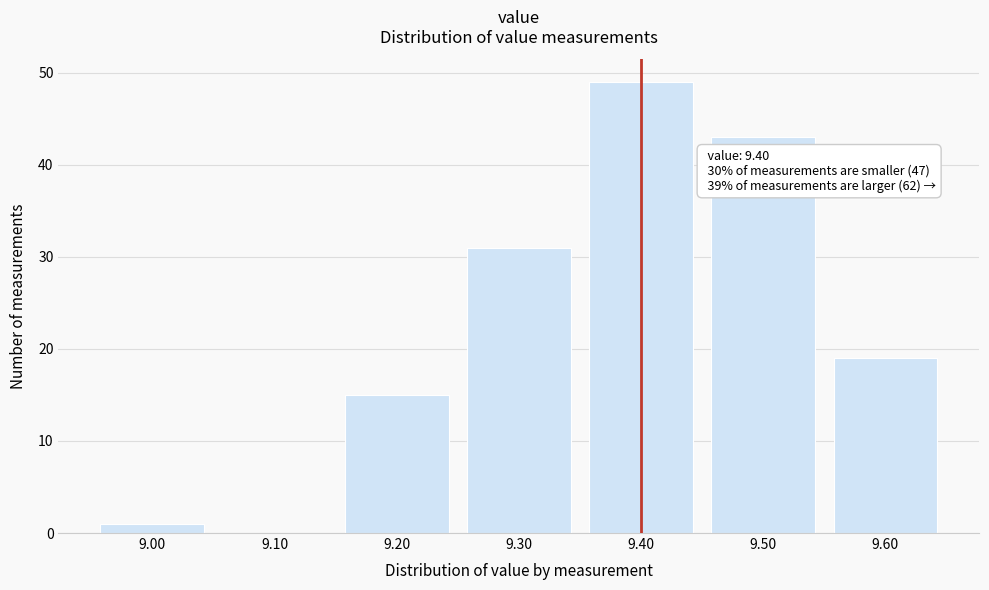

Reading left to right, extract all data points from this chart.

9.00=1	9.10=0	9.20=15	9.30=31	9.40=49	9.50=43	9.60=19